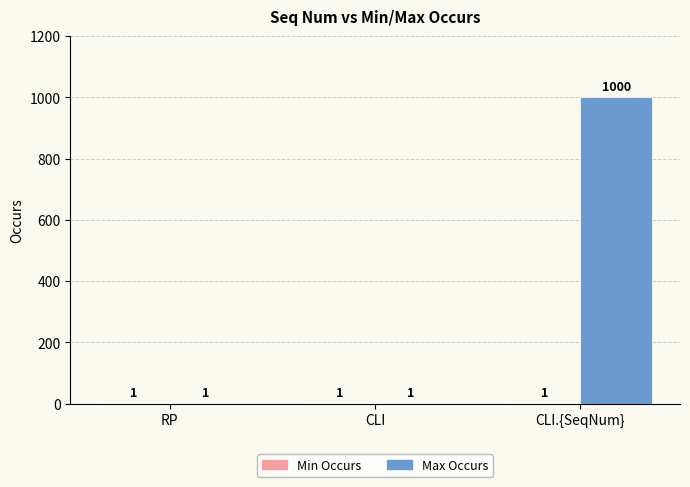

What is the sum of the Max Occurs values at CLI and CLI.{SeqNum}?

1001